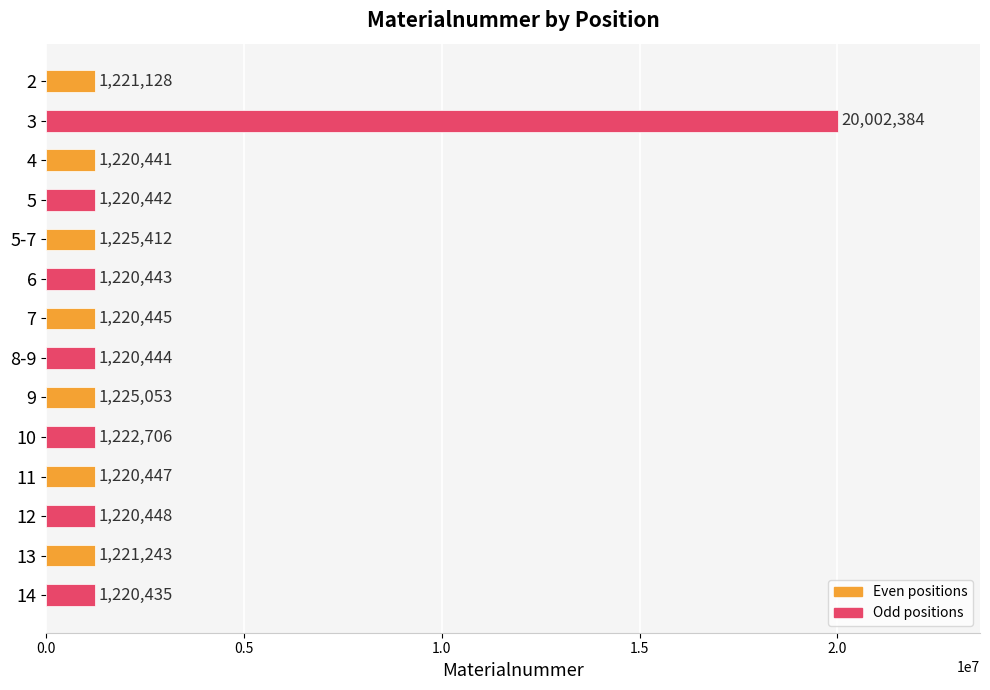

Is it true that the value at 9 is 1936460?

False